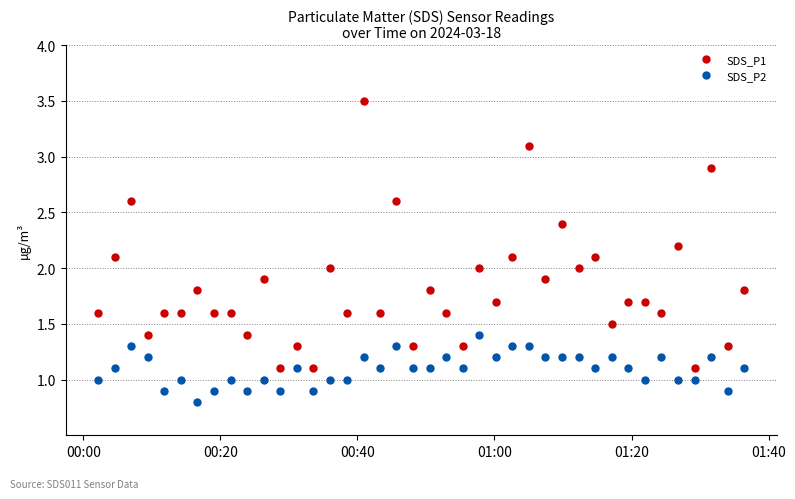

True or false: SDS_P1 and SDS_P2 intersect in this chart.

False